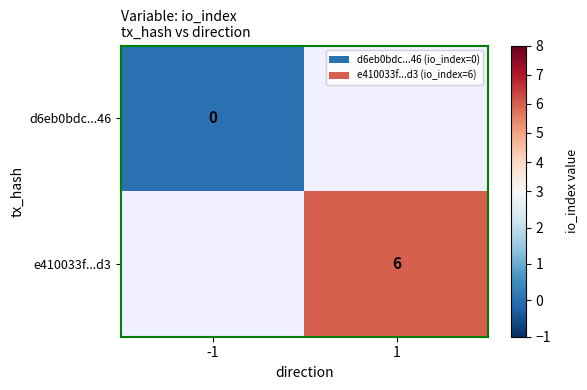

At which category does the chart reach its peak across all series?

1